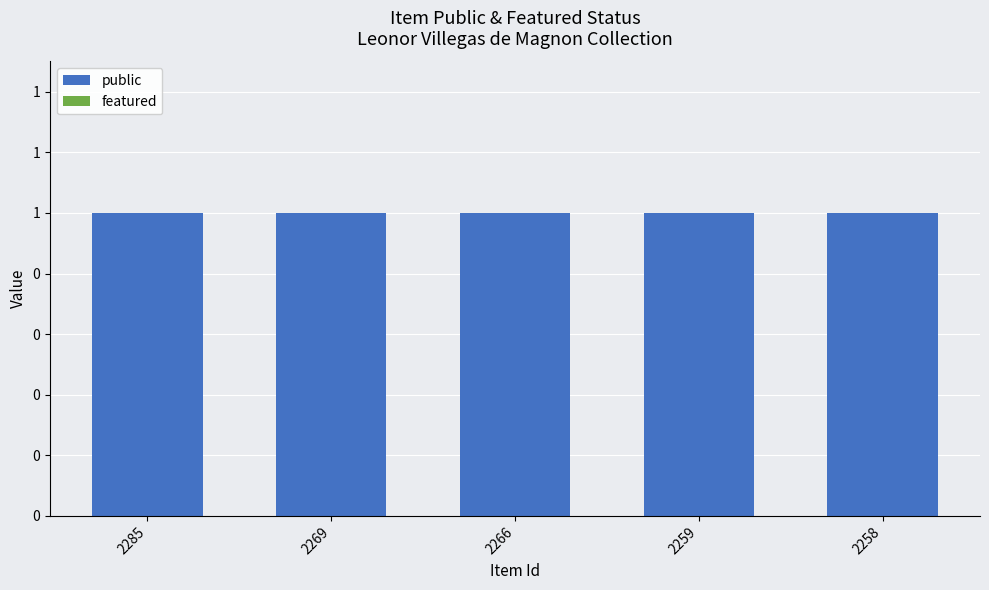

List the labels in order of public value, largest first.

2285, 2269, 2266, 2259, 2258